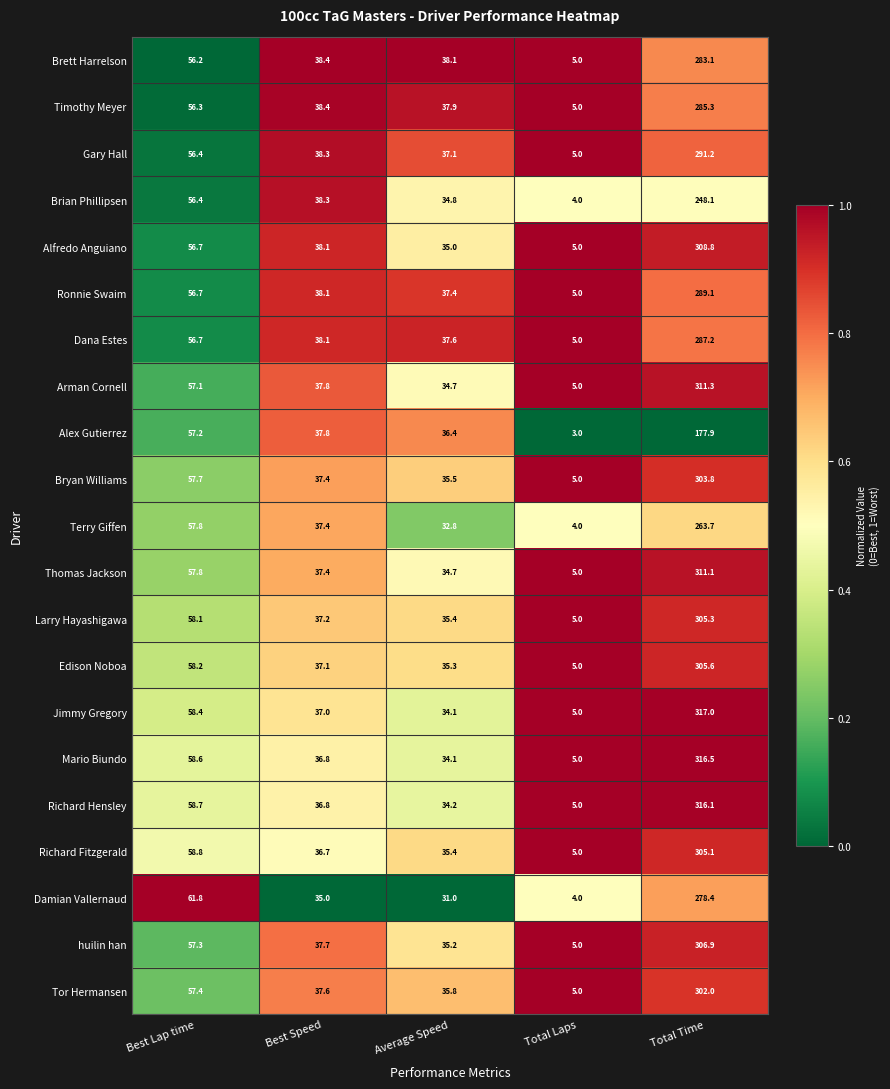

What is the average value of the Brett Harrelson series?

84.2